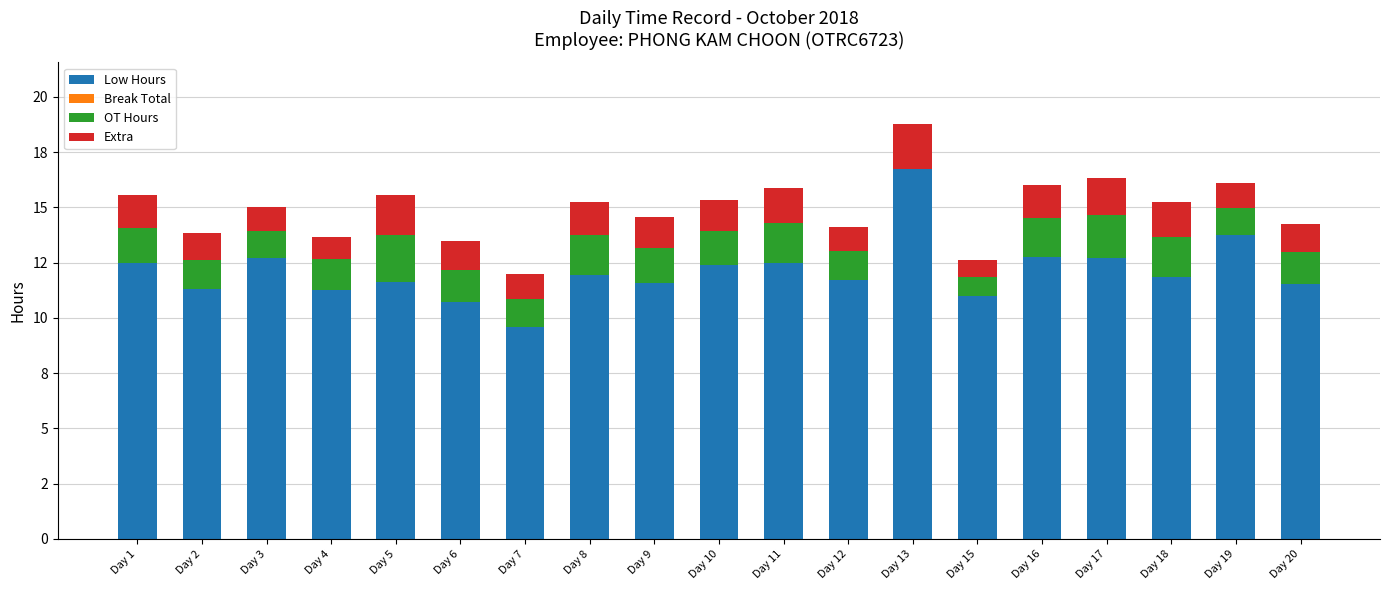

Rank the series by their maximum value, from highest to lowest.

Low Hours, OT Hours, Extra, Break Total